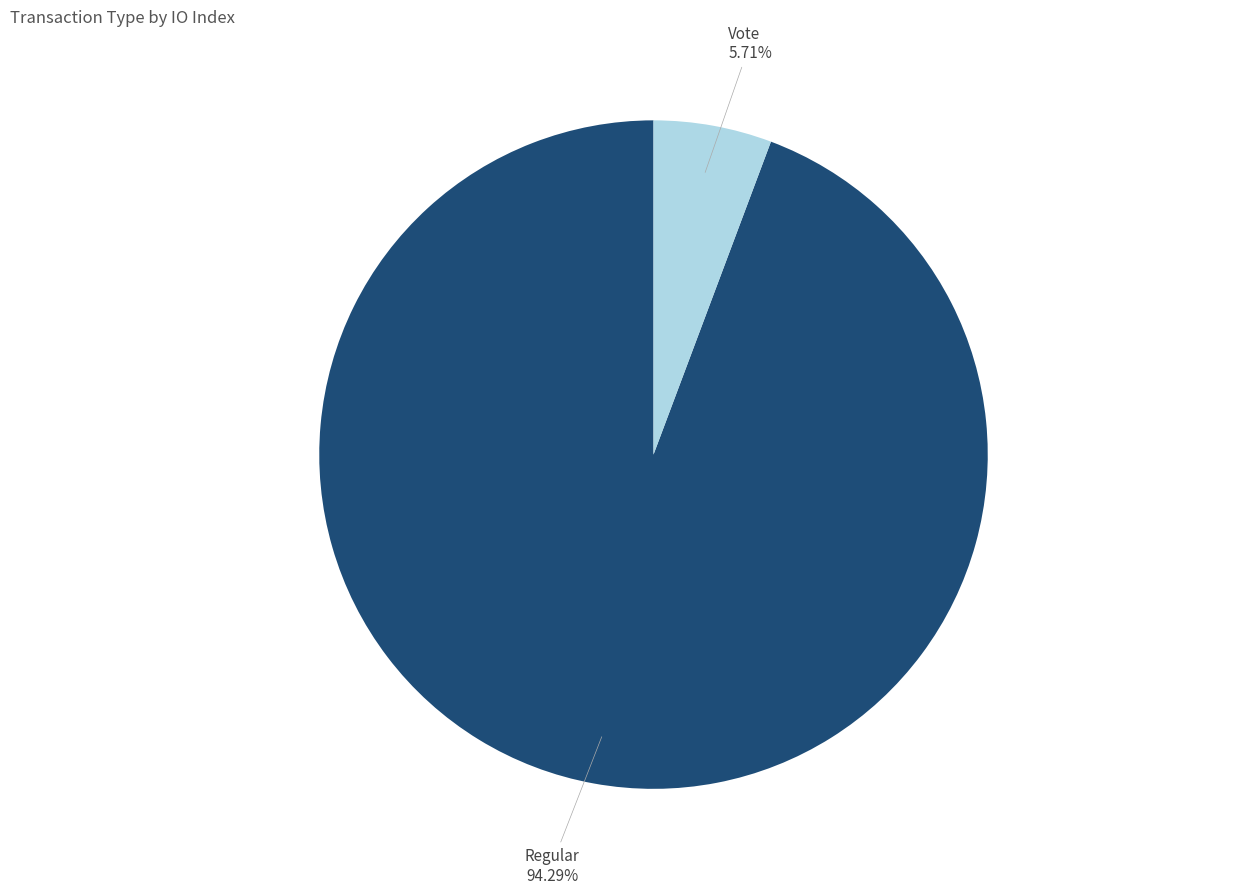

True or false: Regular accounts for 94% of the total.

True